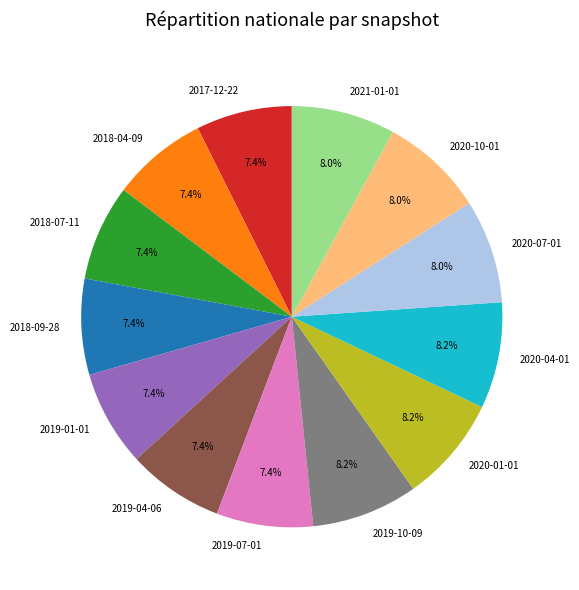

Between 2018-07-11 and 2020-01-01, which is larger?

2020-01-01